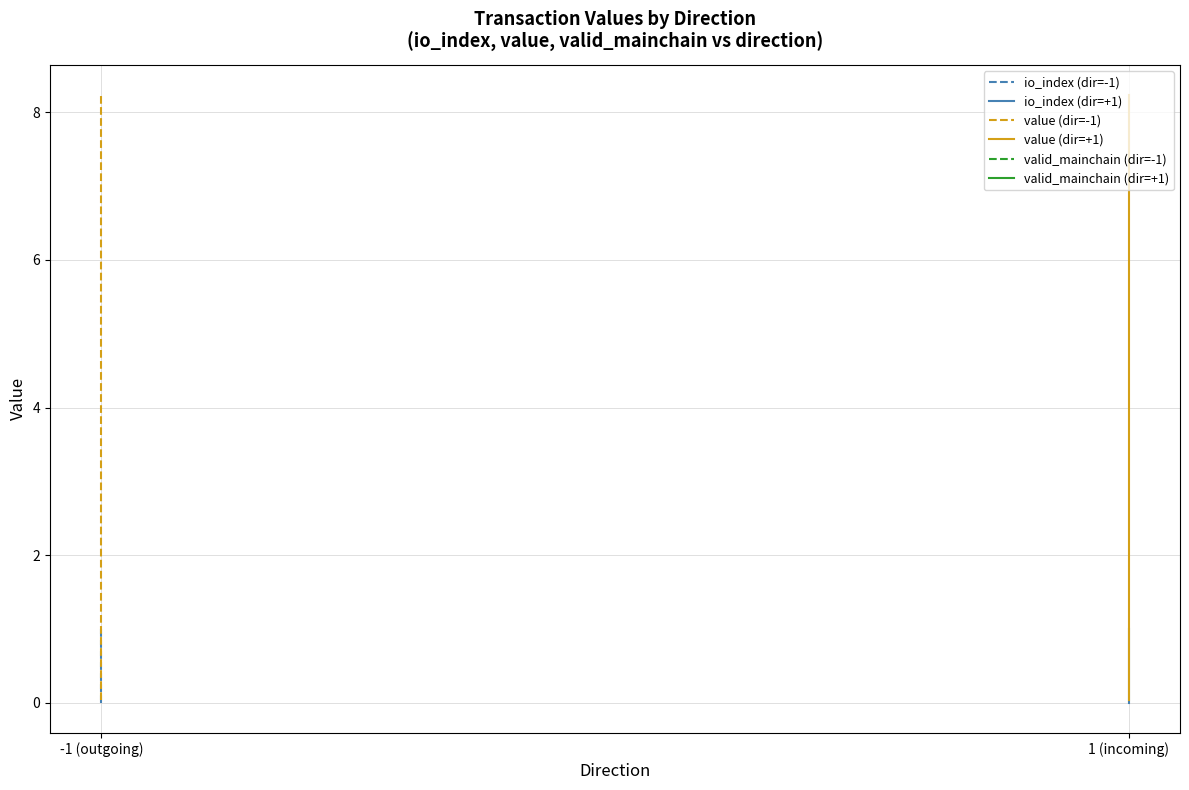

True or false: valid_mainchain (dir=-1) has a value of 0.4 at -1 (outgoing).

False